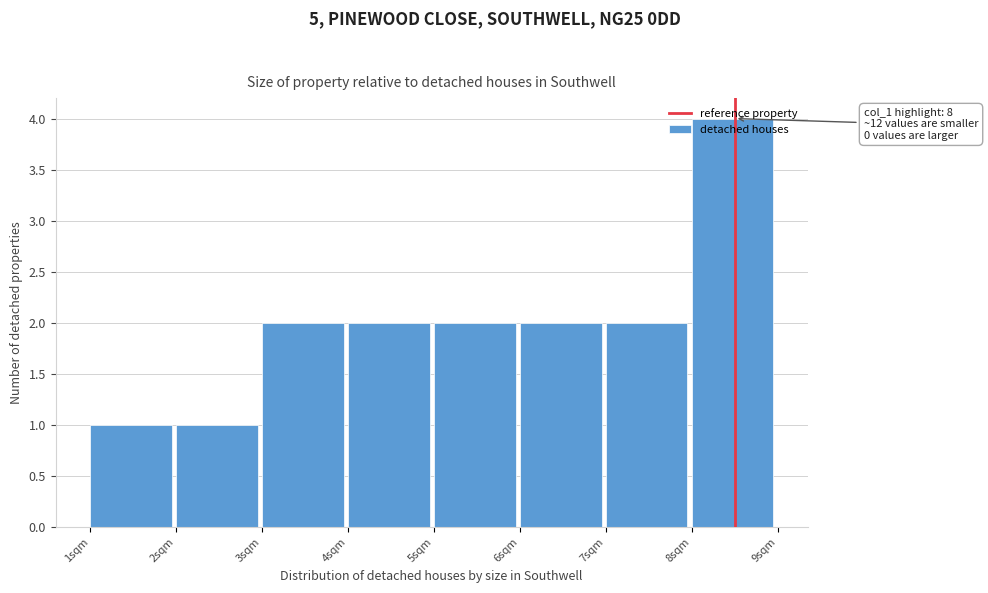

Over which range of the x-axis is the bar tallest?

8 to 9